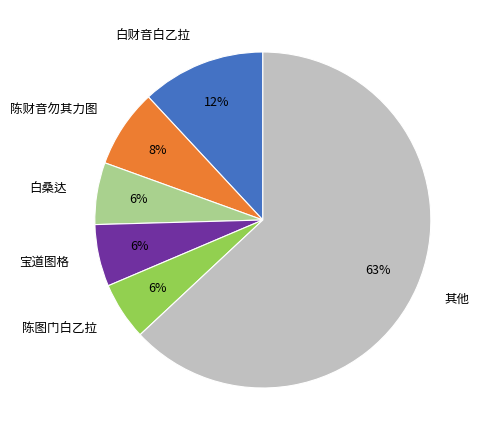

Is the sum of 白财音白乙拉 and 宝道图格 greater than half?

No